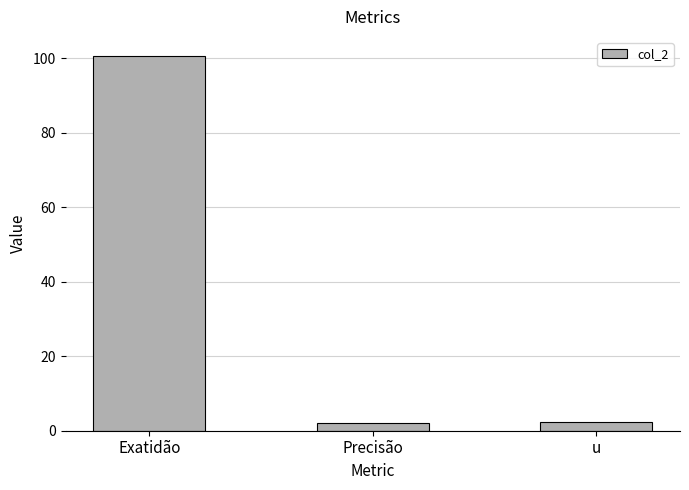

Read the value at Precisão.

2.1